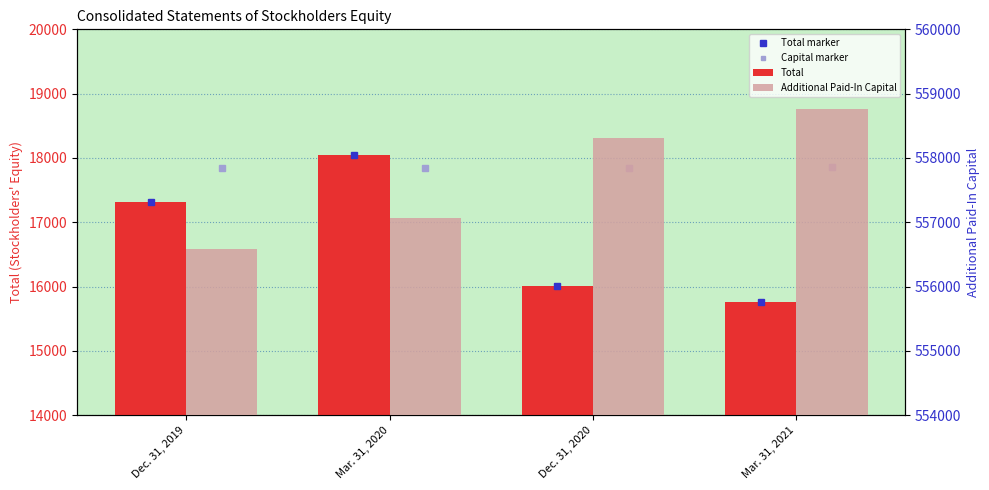

Reading left to right, list all the values displayed in this chart.

Total: 17312	18045	16006	15757
Additional Paid-In Capital: 556587	557071	558309	558756